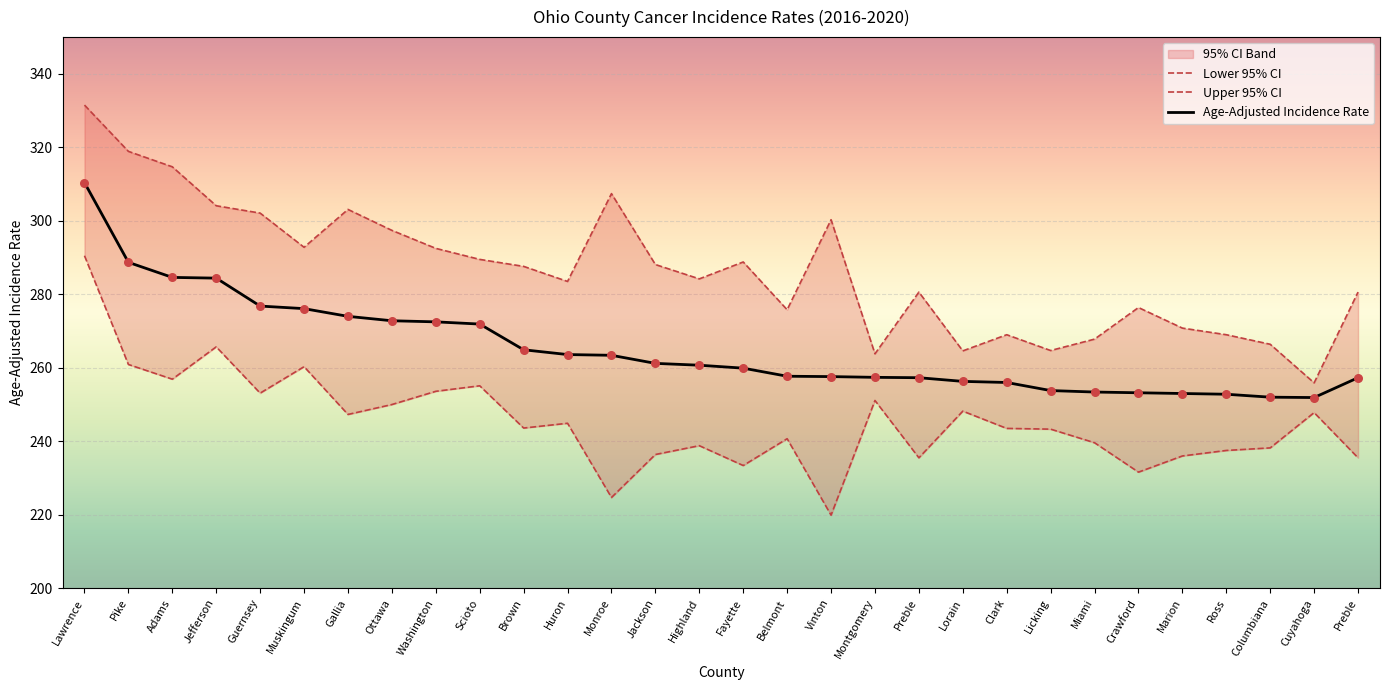

Which series has the largest Y range (max minus min)?

Upper 95% CI